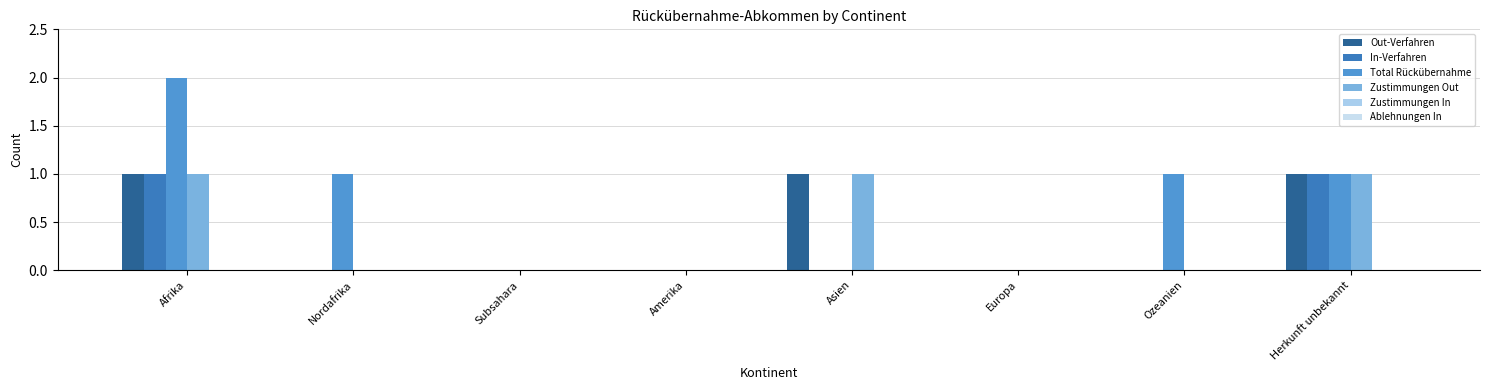

What is the label of the 3rd bar from the left?

Subsahara